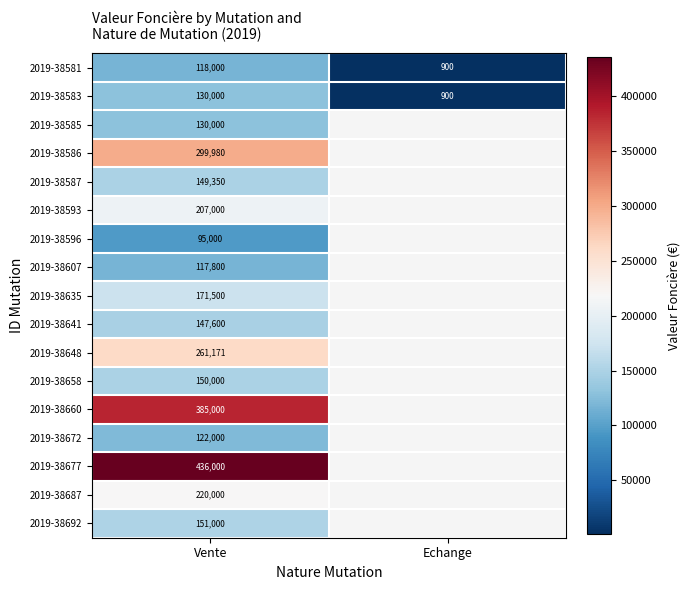

What is the spread (max minus min) of values at Vente?

341000